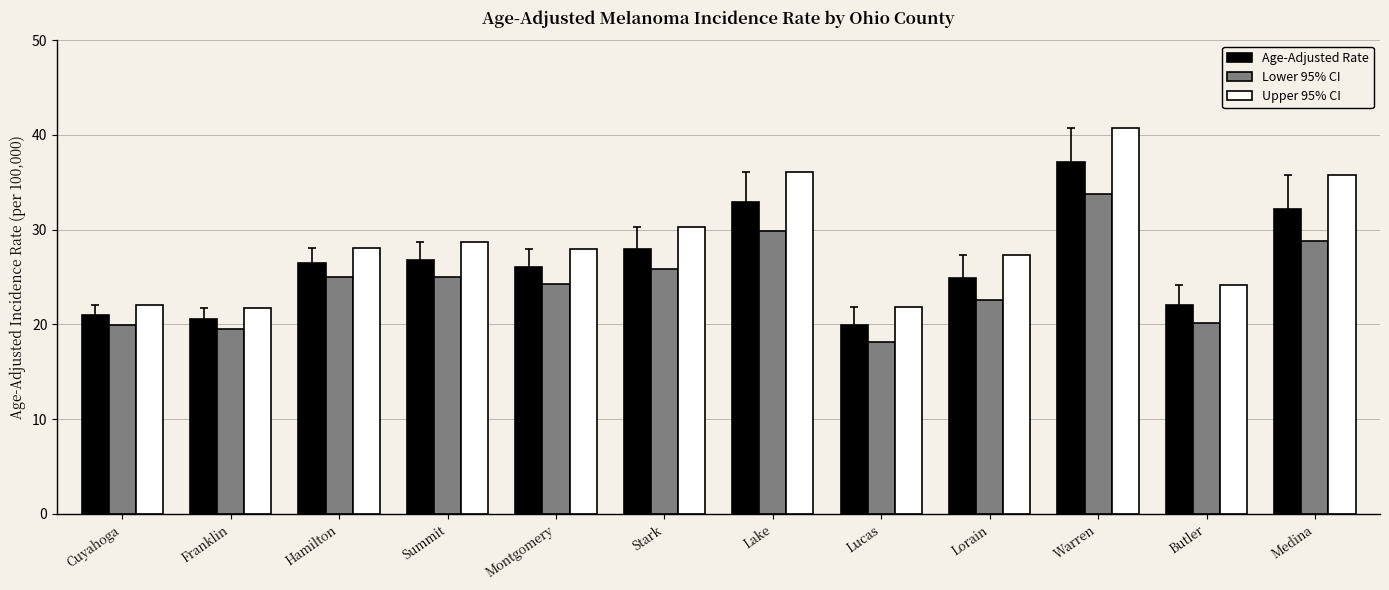

Which category has the highest value in the Upper 95% CI series?

Warren